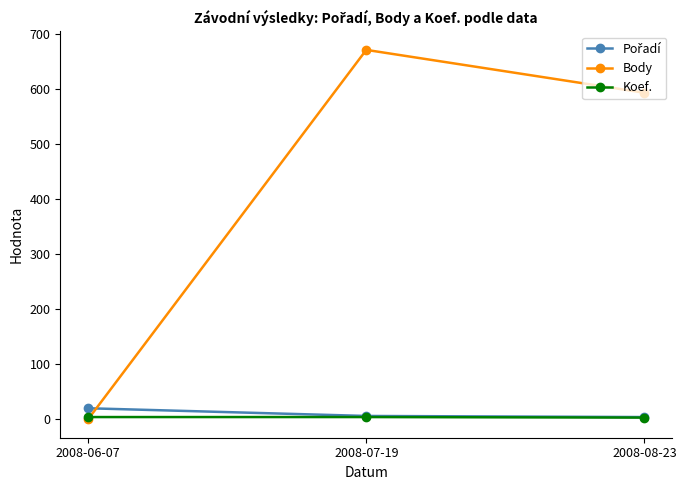

Which series has the largest total across all categories?

Body